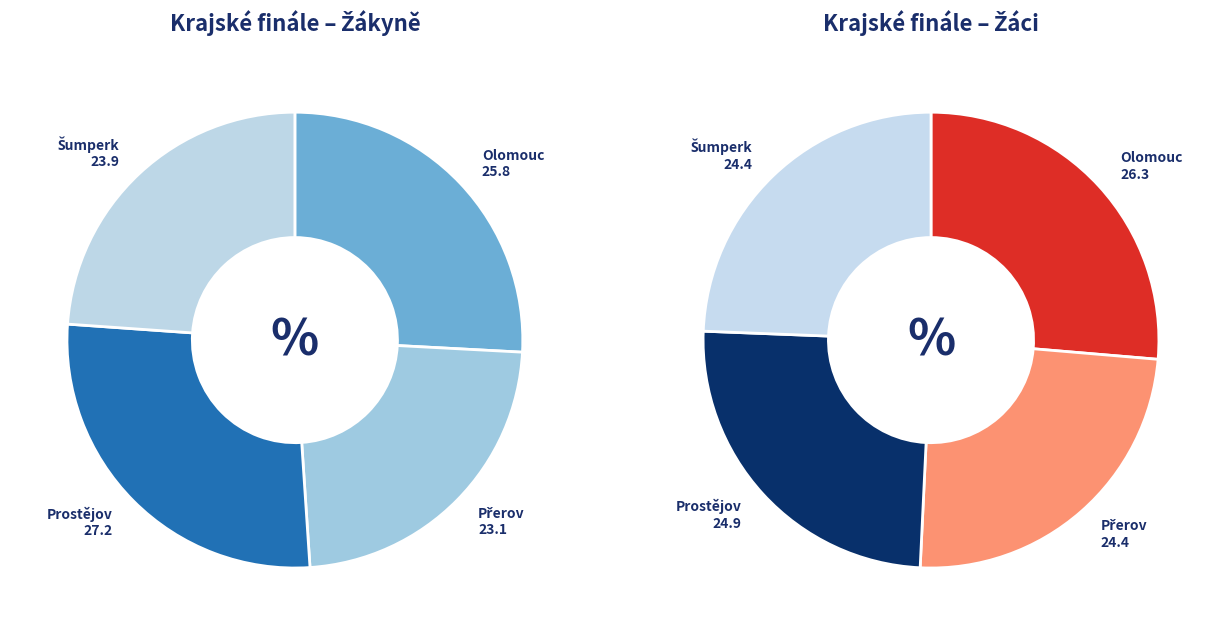

What is the smallest slice in the pie chart?

Přerov